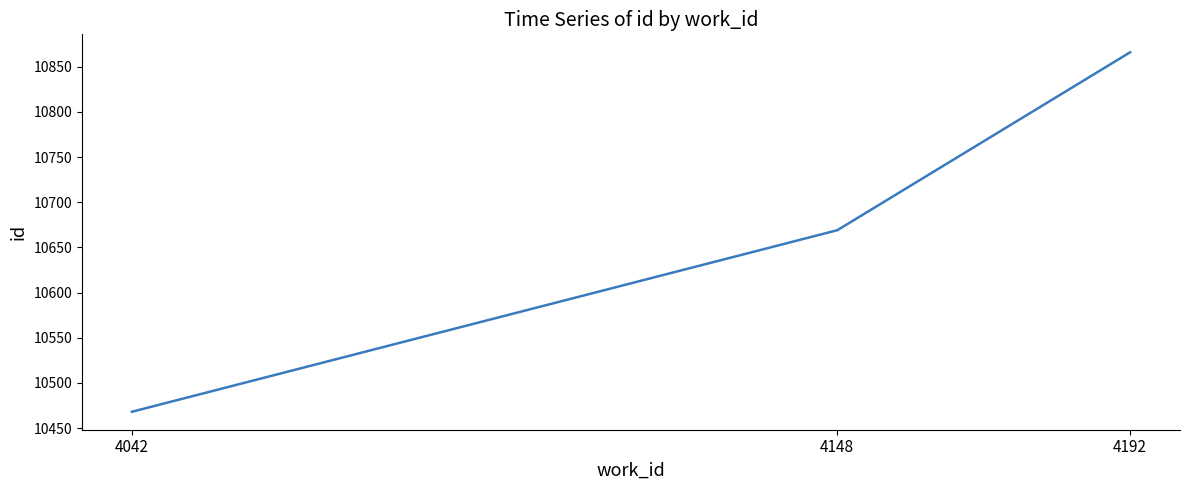

Approximately how many times larger is the value at 4042 compared to 4192?

1.0